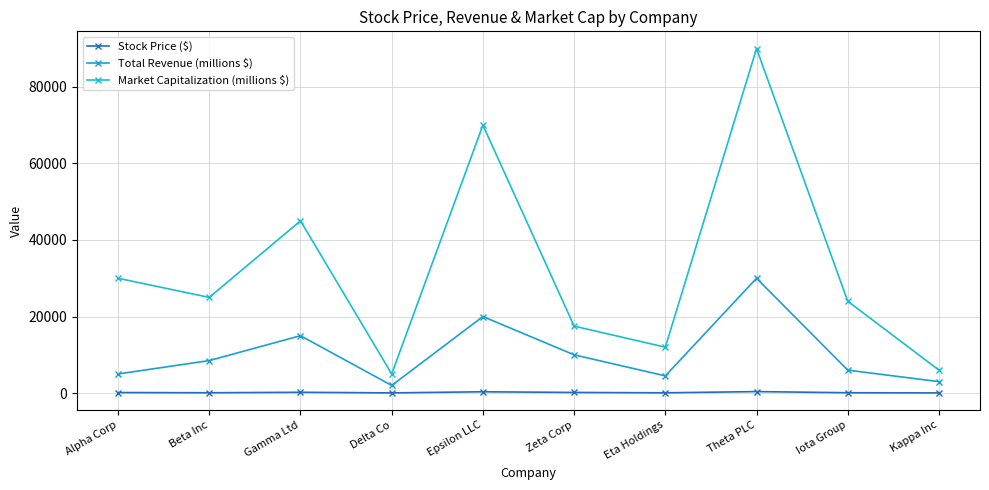

What are all the series names shown in the legend?

Stock Price ($), Total Revenue (millions $), Market Capitalization (millions $)